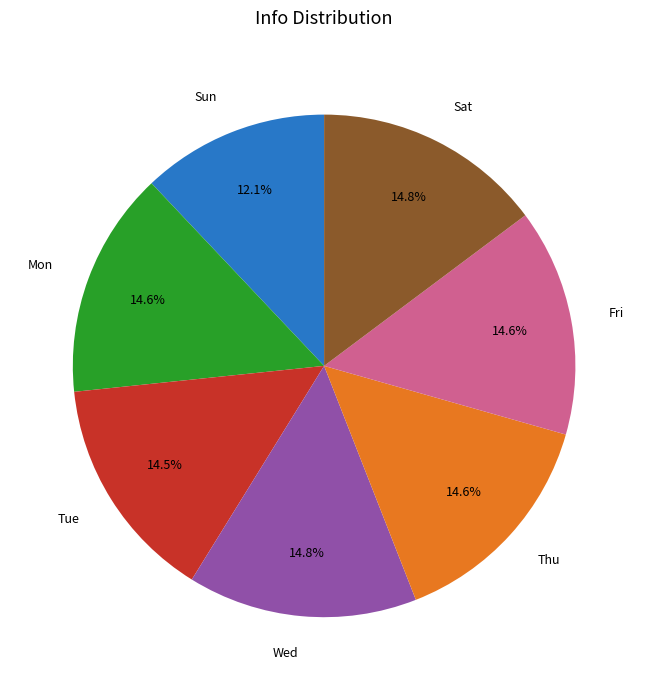

Is it true that Mon is 27% of the pie?

False